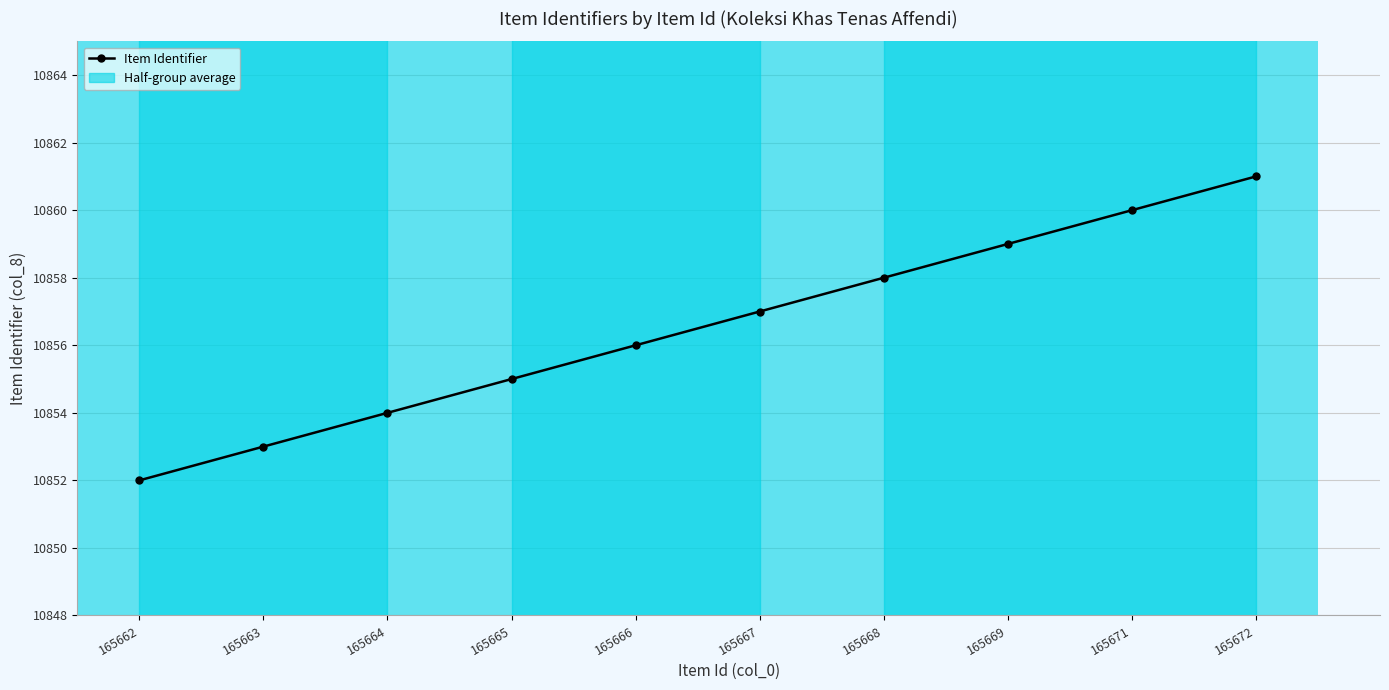

Where is the data nearest to the value 10856?

165666